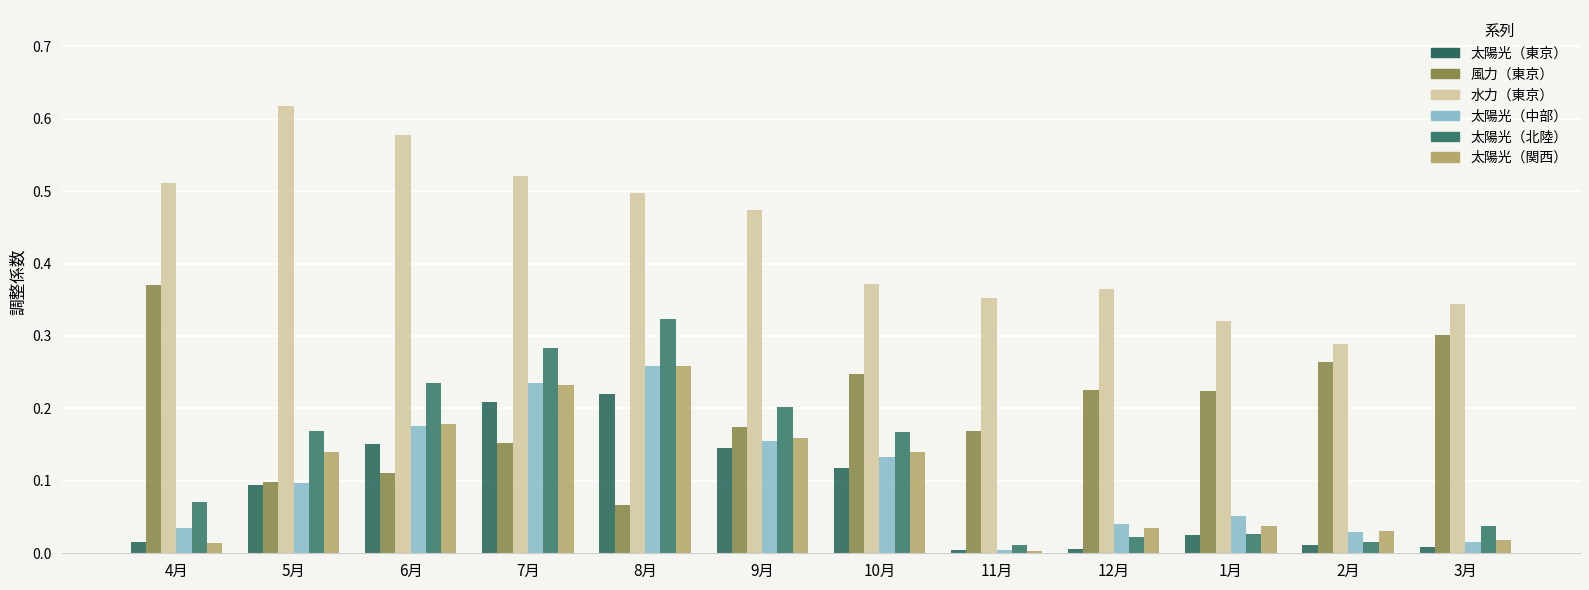

Which series has the largest total across all categories?

水力（東京）